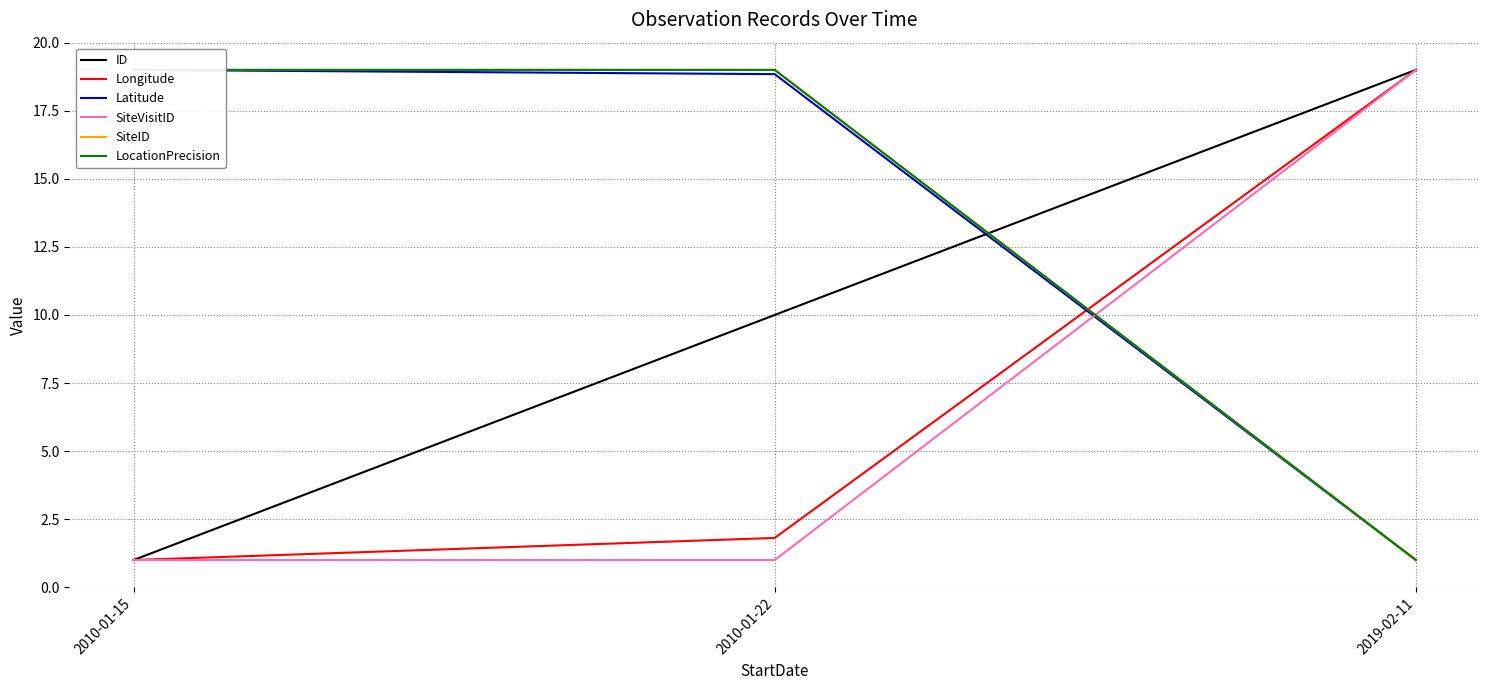

What is the approximate value of SiteVisitID at 2019-02-11?

19.0